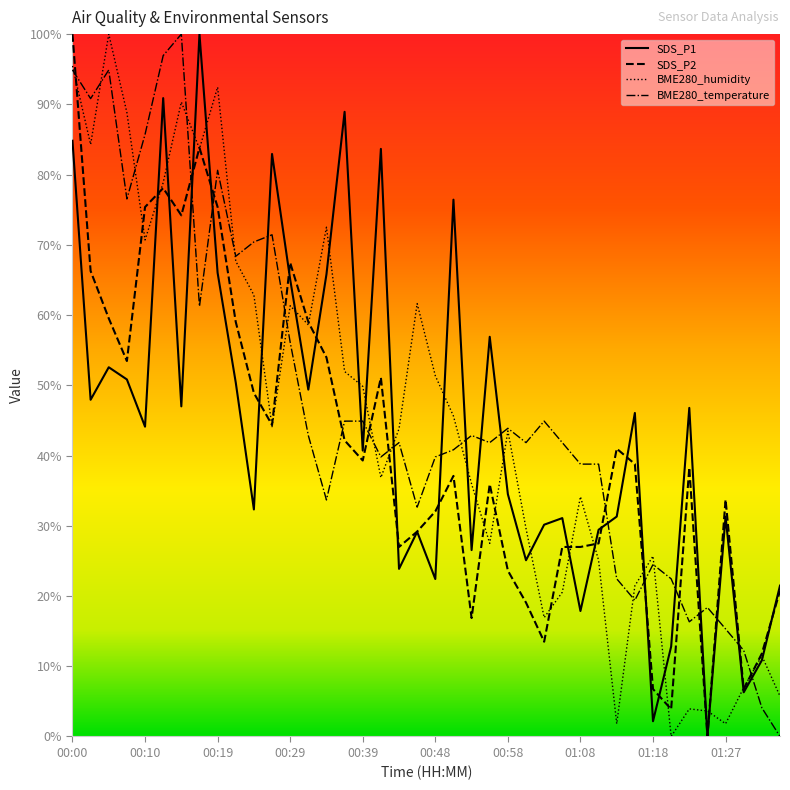

Is this an area chart (filled region under the line)?

No